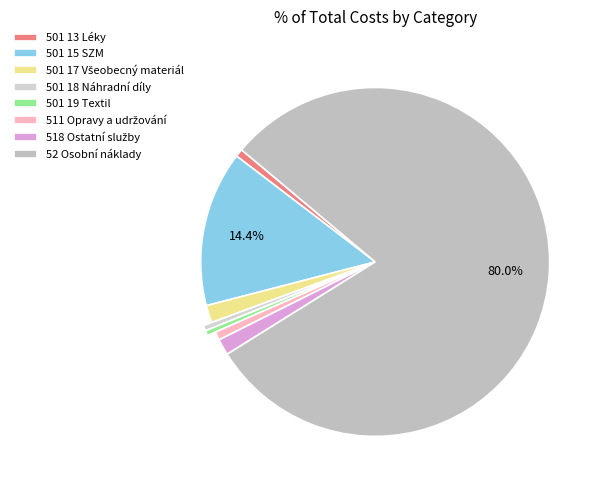

What is the largest slice in the pie chart?

52 Osobní náklady